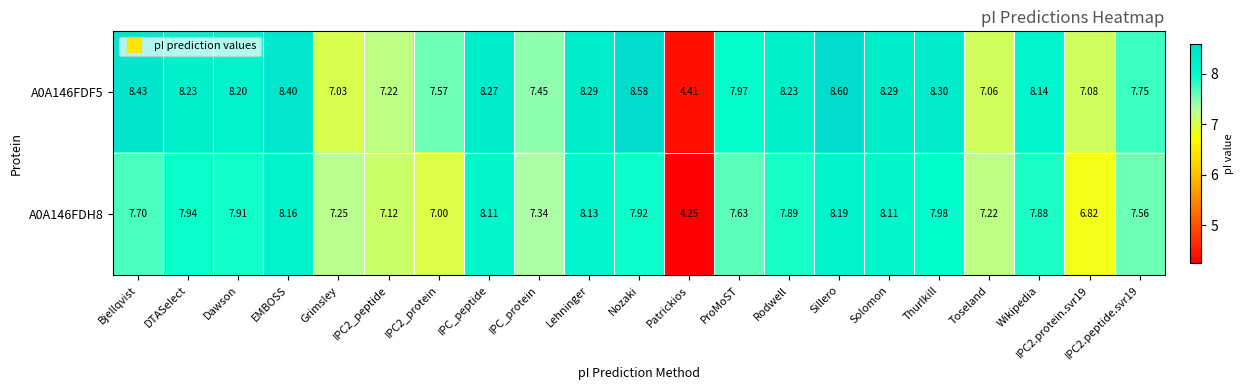

At which category does the chart reach its minimum across all series?

Patrickios